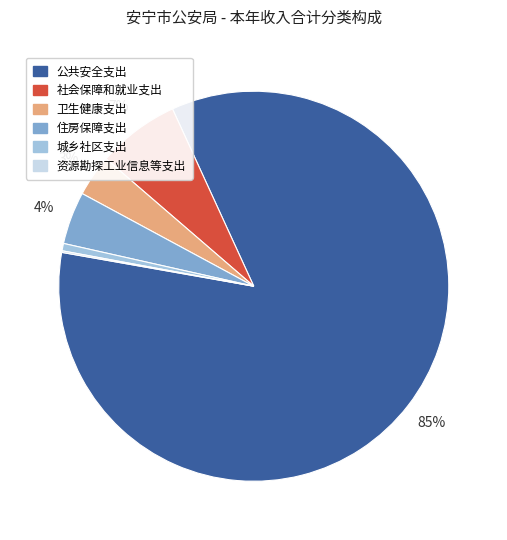

What percentage is the 住房保障支出 slice, to the nearest percent?

4%